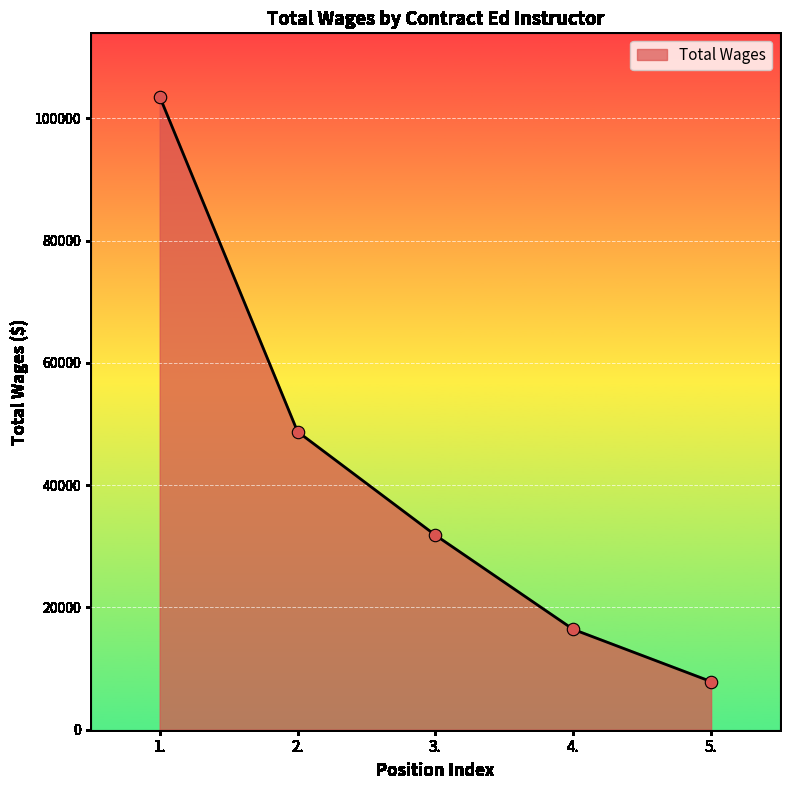

What is the change in value from 1. to 2.?

-54798